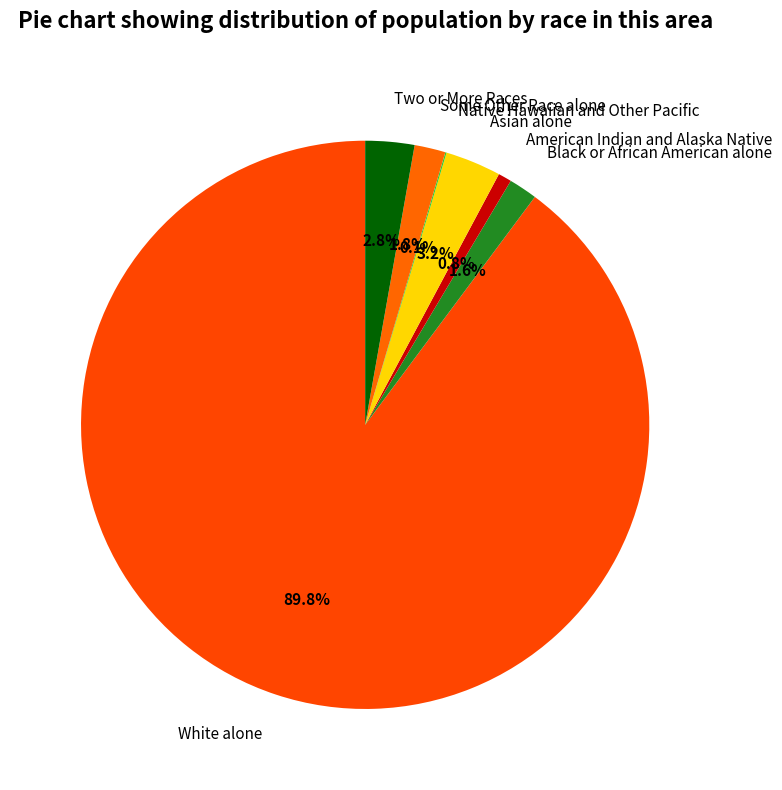

Which slice is the largest?

White alone